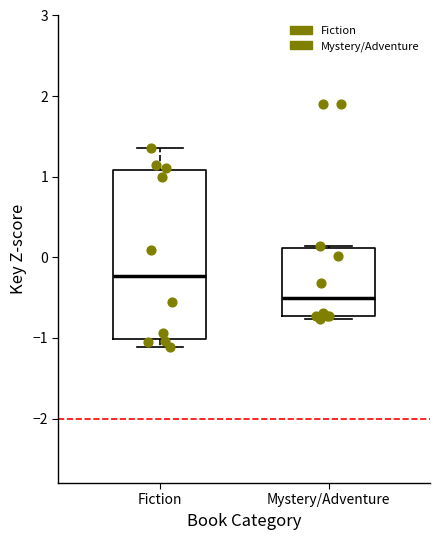

Reading left to right, read every box against the y-axis: the position of its median line, the range the box covers, and the ends of its whiskers. The values are not printed on the chart, so give them approximately, as read against the axis.

Fiction: median -0.2, box -1.0 to 1.1, whiskers -1.1 to 1.4
Mystery/Adventure: median -0.5, box -0.7 to 0.1, whiskers -0.8 to 0.1 (just above the box's upper edge)